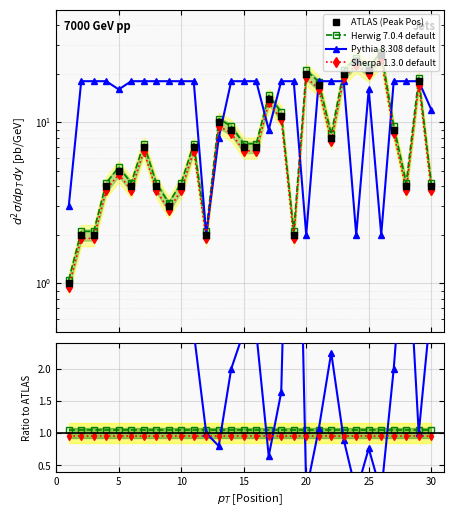

What is the approximate value of Peak Position at 9?

3